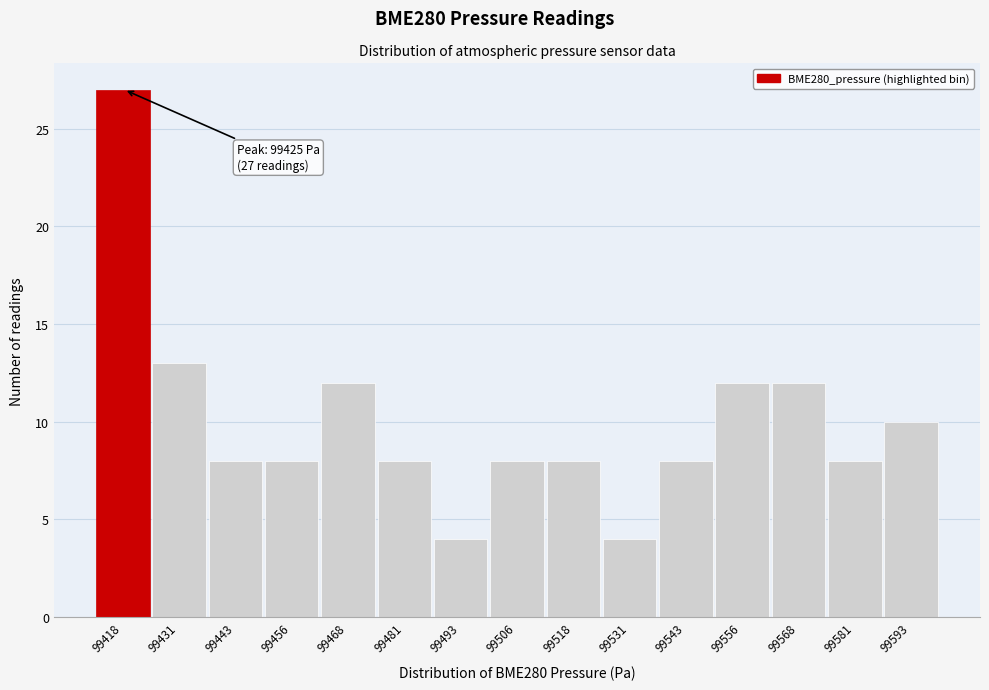

Reading right to left, extract all data points from this chart.

99593=10	99581=8	99568=12	99556=12	99543=8	99531=4	99518=8	99506=8	99493=4	99481=8	99468=12	99456=8	99443=8	99431=13	99418=27